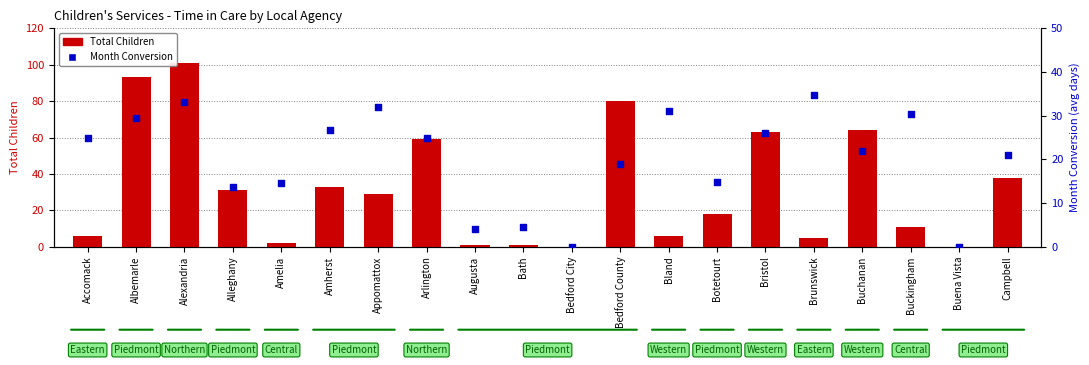

At which category is the sum across all series the highest?

Alexandria